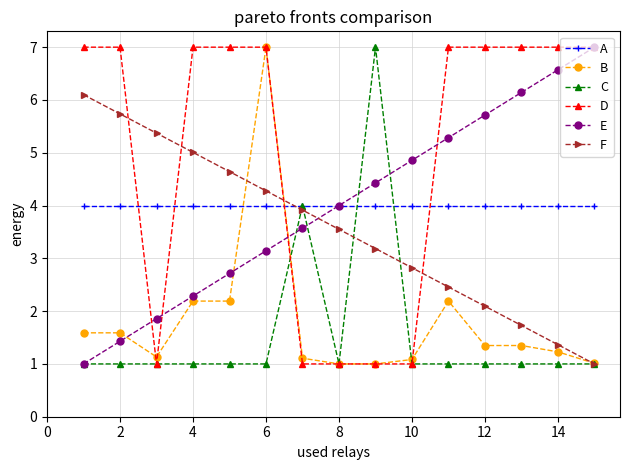

Which series has the largest total across all categories?

D